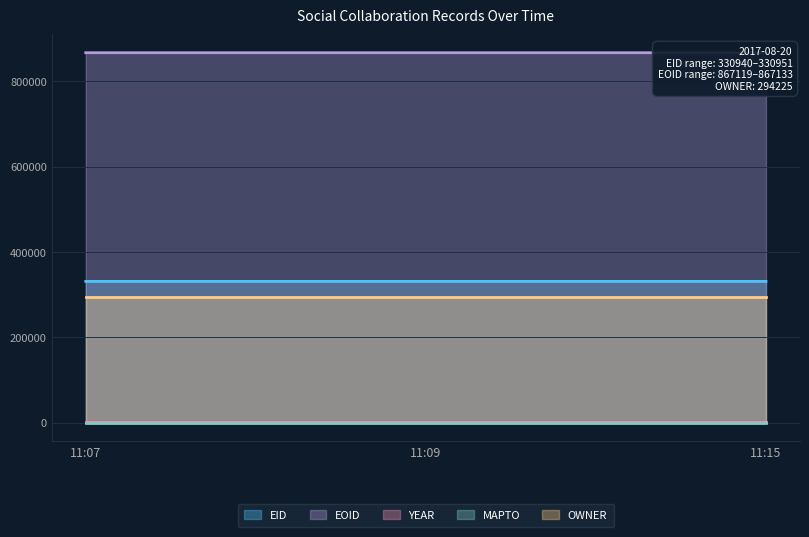

Reading left to right, transcribe all the data shown in this chart.

EID: 330940	330951	330944
EOID: 867119	867133	867124
YEAR: 2017	2017	2017
MAPTO: 0	0	0
OWNER: 294225	294225	294225